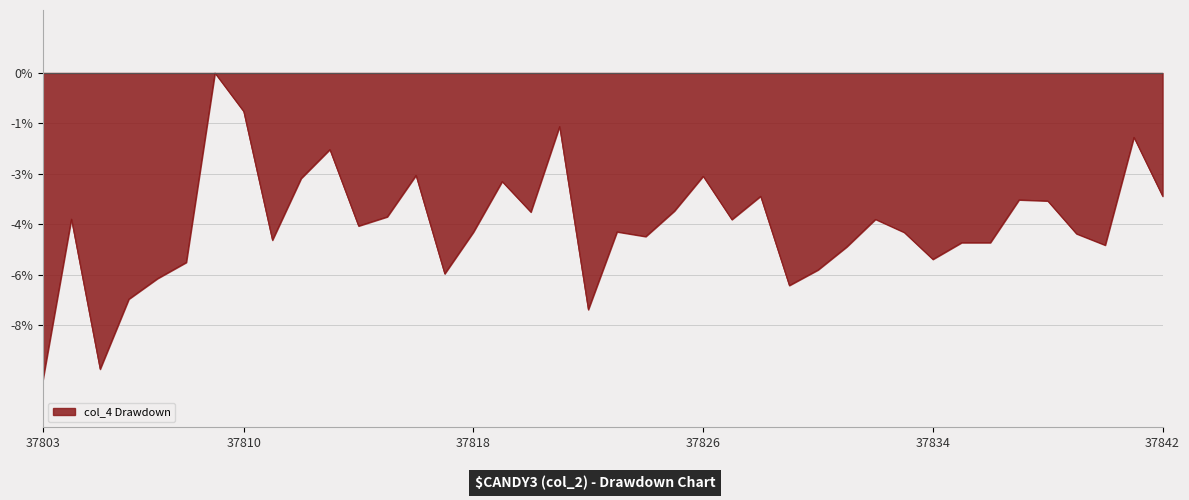

Reading right to left, transcribe all the data shown in this chart.

-3.9	-2.0	-5.5	-5.1	-4.1	-4.0	-5.4	-5.4	-5.9	-5.1	-4.6	-5.5	-6.3	-6.7	-3.9	-4.7	-3.3	-4.4	-5.2	-5.0	-7.5	-1.7	-4.4	-3.4	-5.1	-6.4	-3.2	-4.6	-4.9	-2.4	-3.3	-5.3	-1.2	0.0	-6.0	-6.5	-7.2	-9.4	-4.6	-9.8